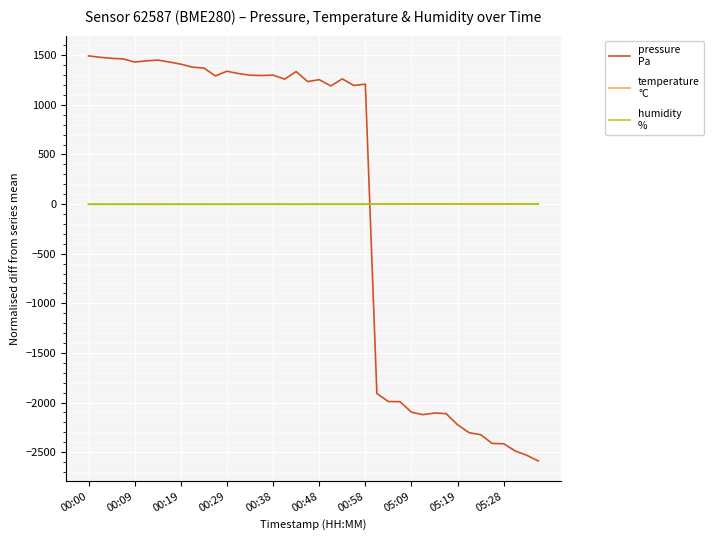

What is the smallest value displayed?

-2588.4